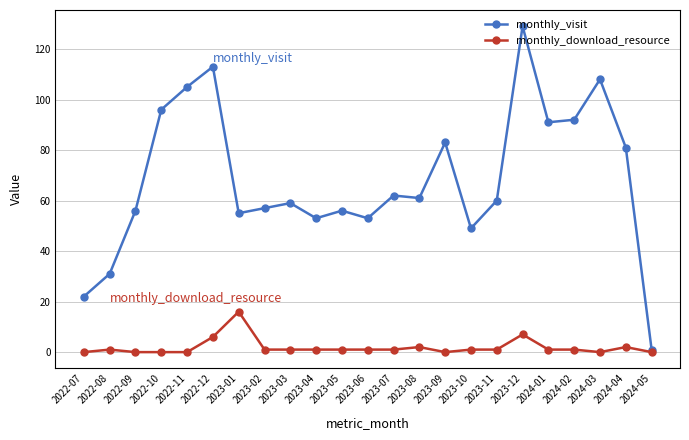

How many data points does each series have?

23